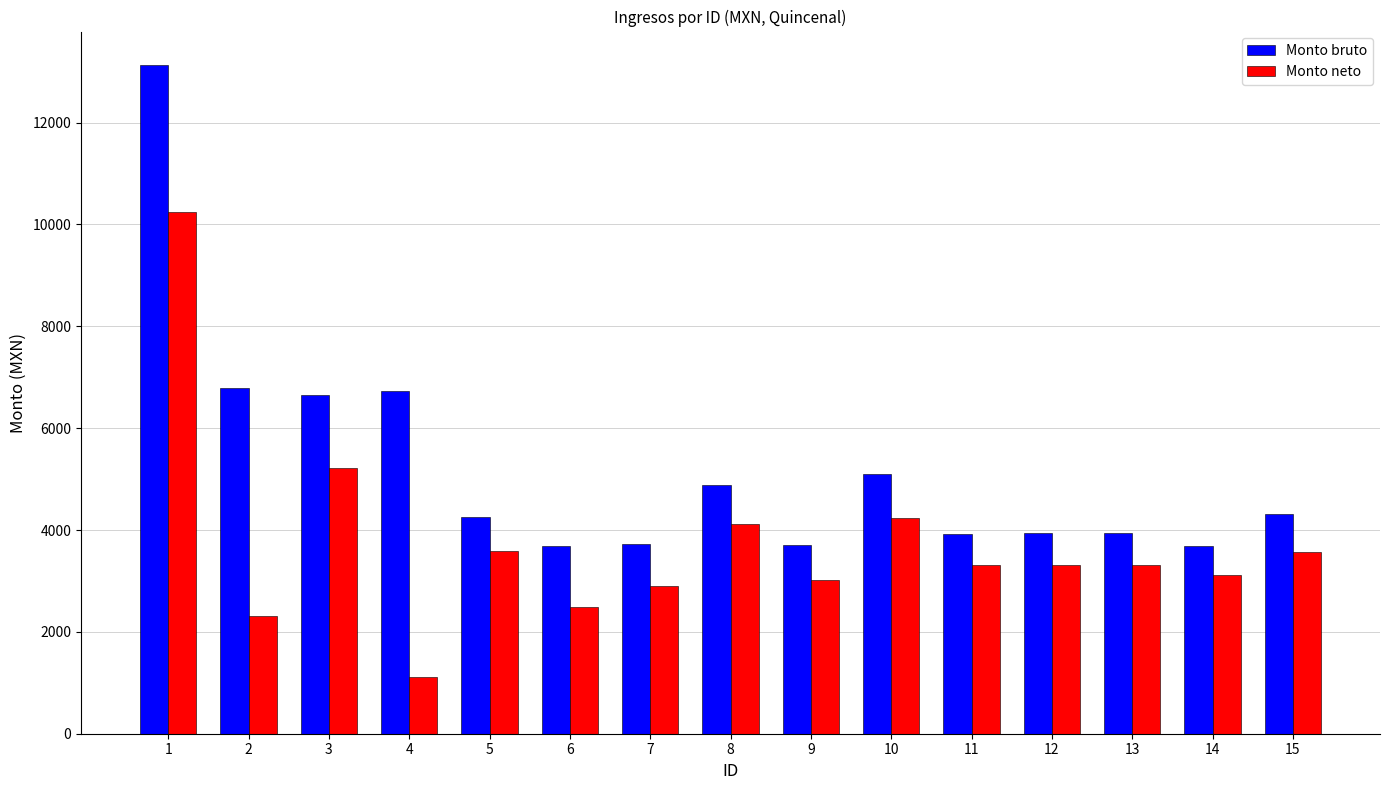

Which series has the widest spread of values?

Monto bruto